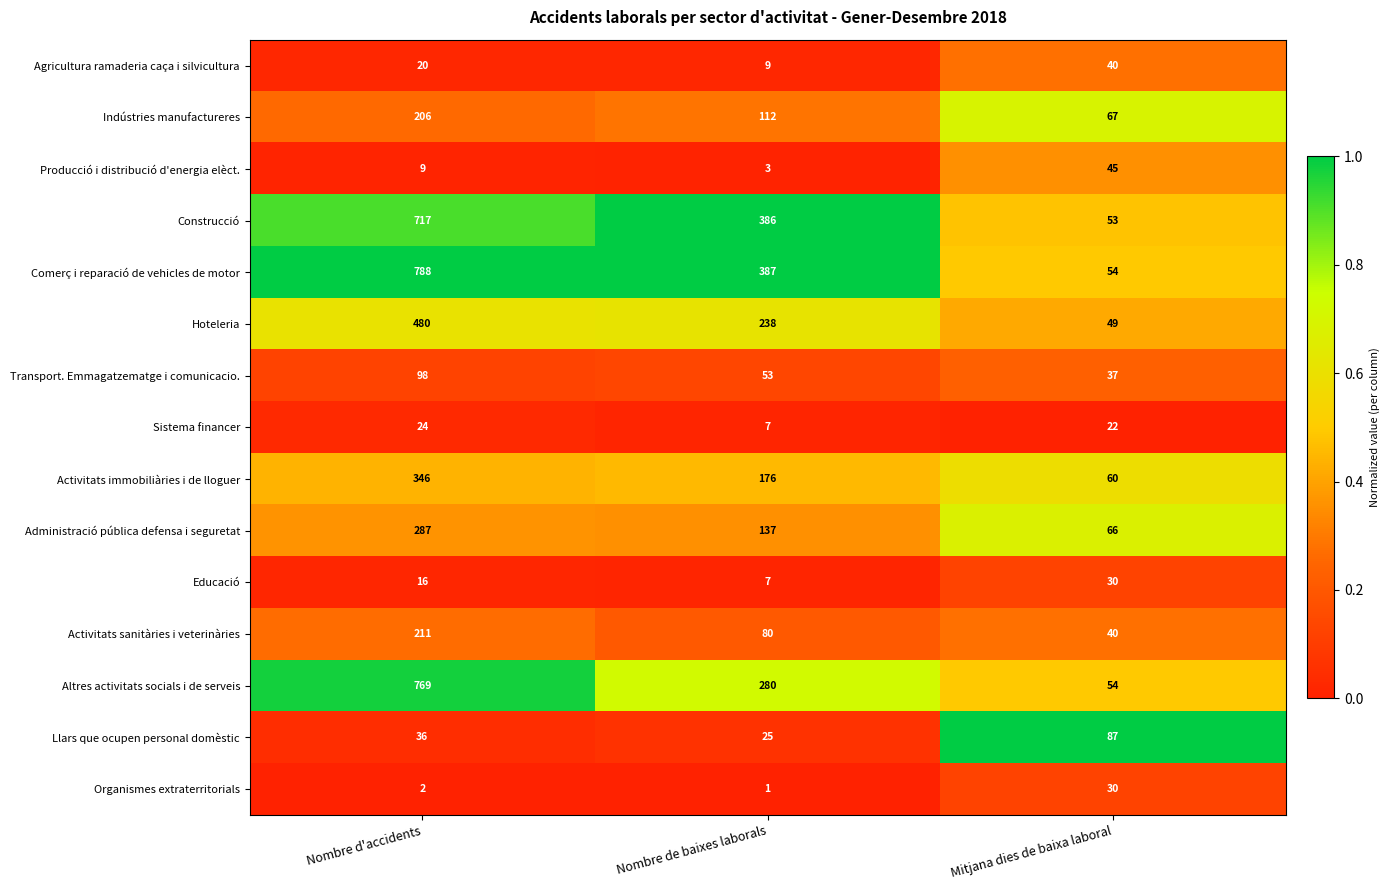

The Educació series shows 30 at Mitjana dies de baixa laboral. True or false?

True